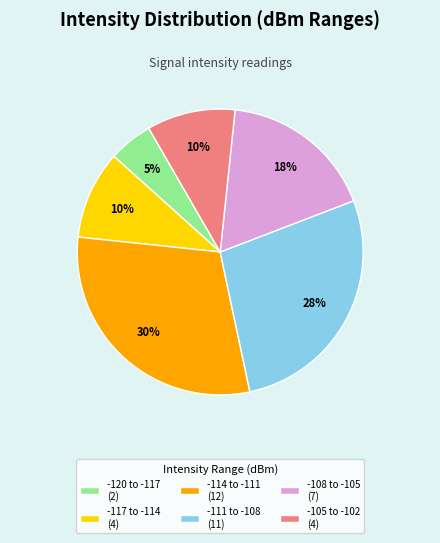

Is -120 to -117 (2) the majority of the pie?

No